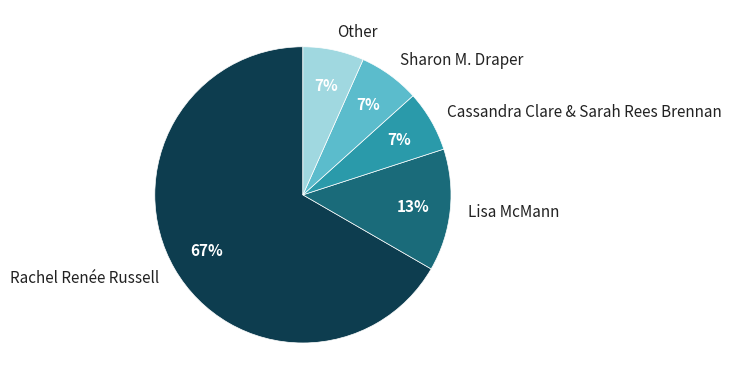

What is the largest slice in the pie chart?

Rachel Renée Russell